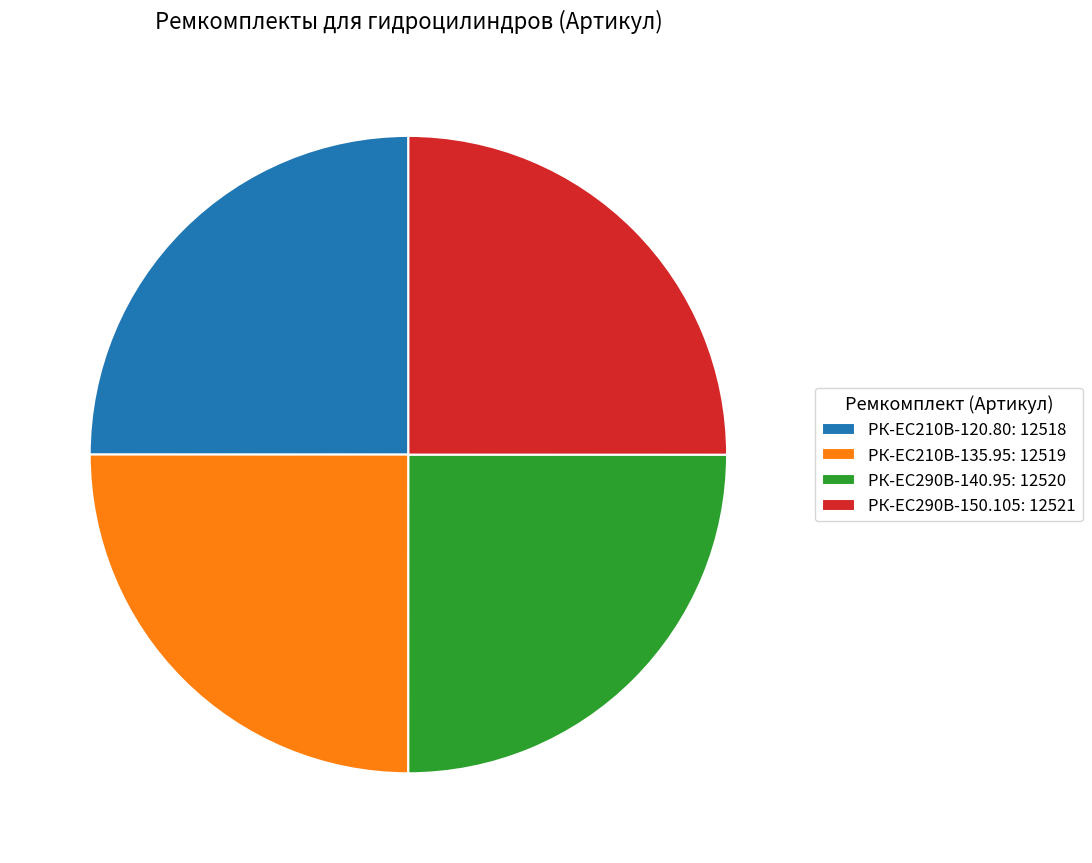

Does РК-EC210В-135.95: 12519 represent more than half of the total?

No